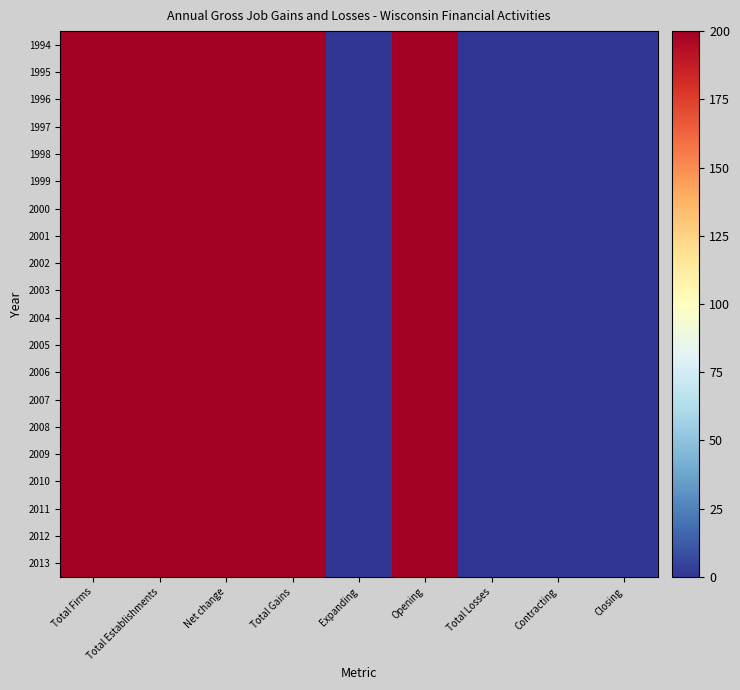

Rank the series by their maximum value, from lowest to highest.

1994, 1995, 1996, 1997, 1998, 1999, 2000, 2001, 2002, 2003, 2004, 2005, 2006, 2007, 2008, 2009, 2010, 2011, 2012, 2013